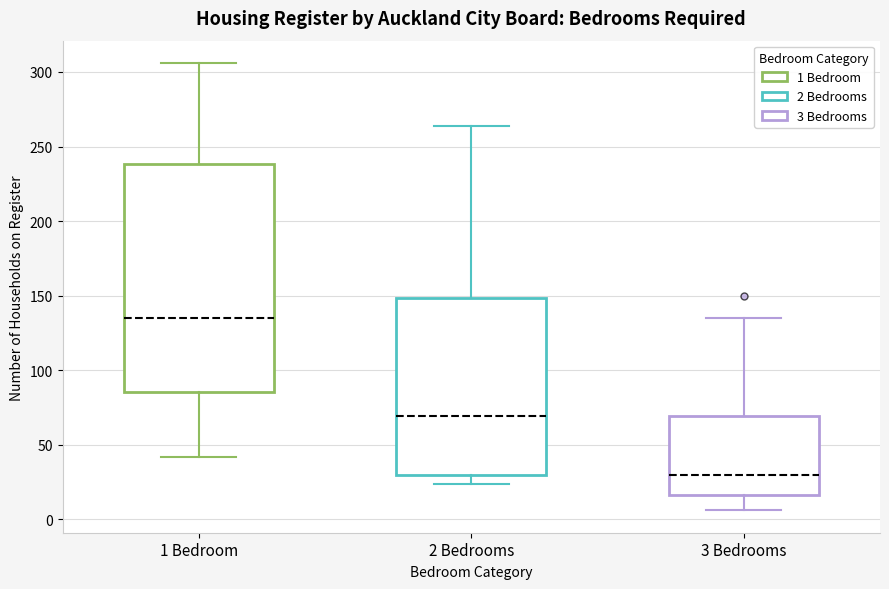

Reading left to right, read every box against the y-axis: the position of its median line, the range the box covers, and the ends of its whiskers. The values are not printed on the chart, so give them approximately, as read against the axis.

1 Bedroom: median 135, box 85 to 240, whiskers 40 to 305
2 Bedrooms: median 70, box 30 to 150, whiskers 25 to 265
3 Bedrooms: median 30, box 15 to 70, whiskers 5 to 135